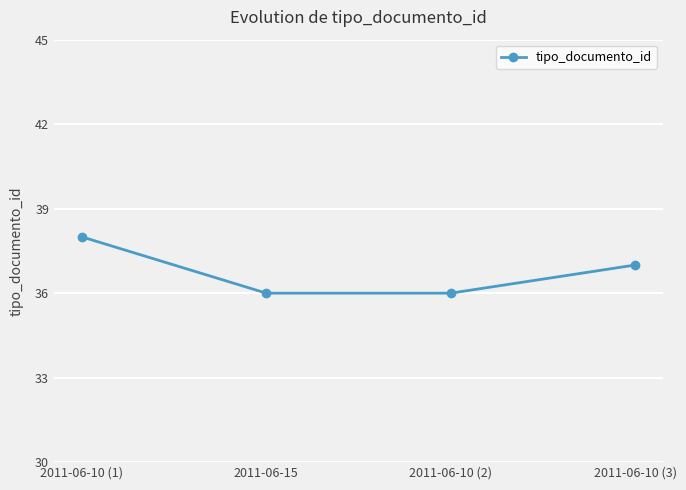

What is the change in value from 2011-06-10 (1) to 2011-06-10 (3)?

-1